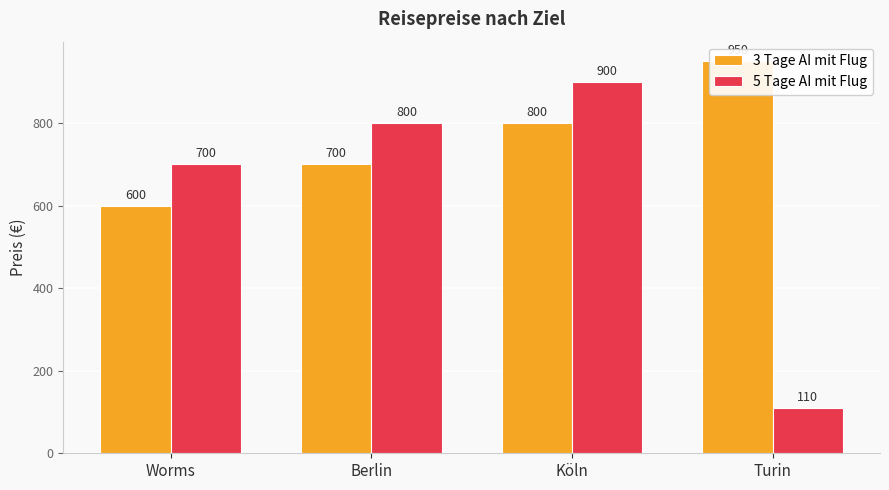

What is the value of the 3 Tage AI mit Flug bar at the 2nd from the left?

700